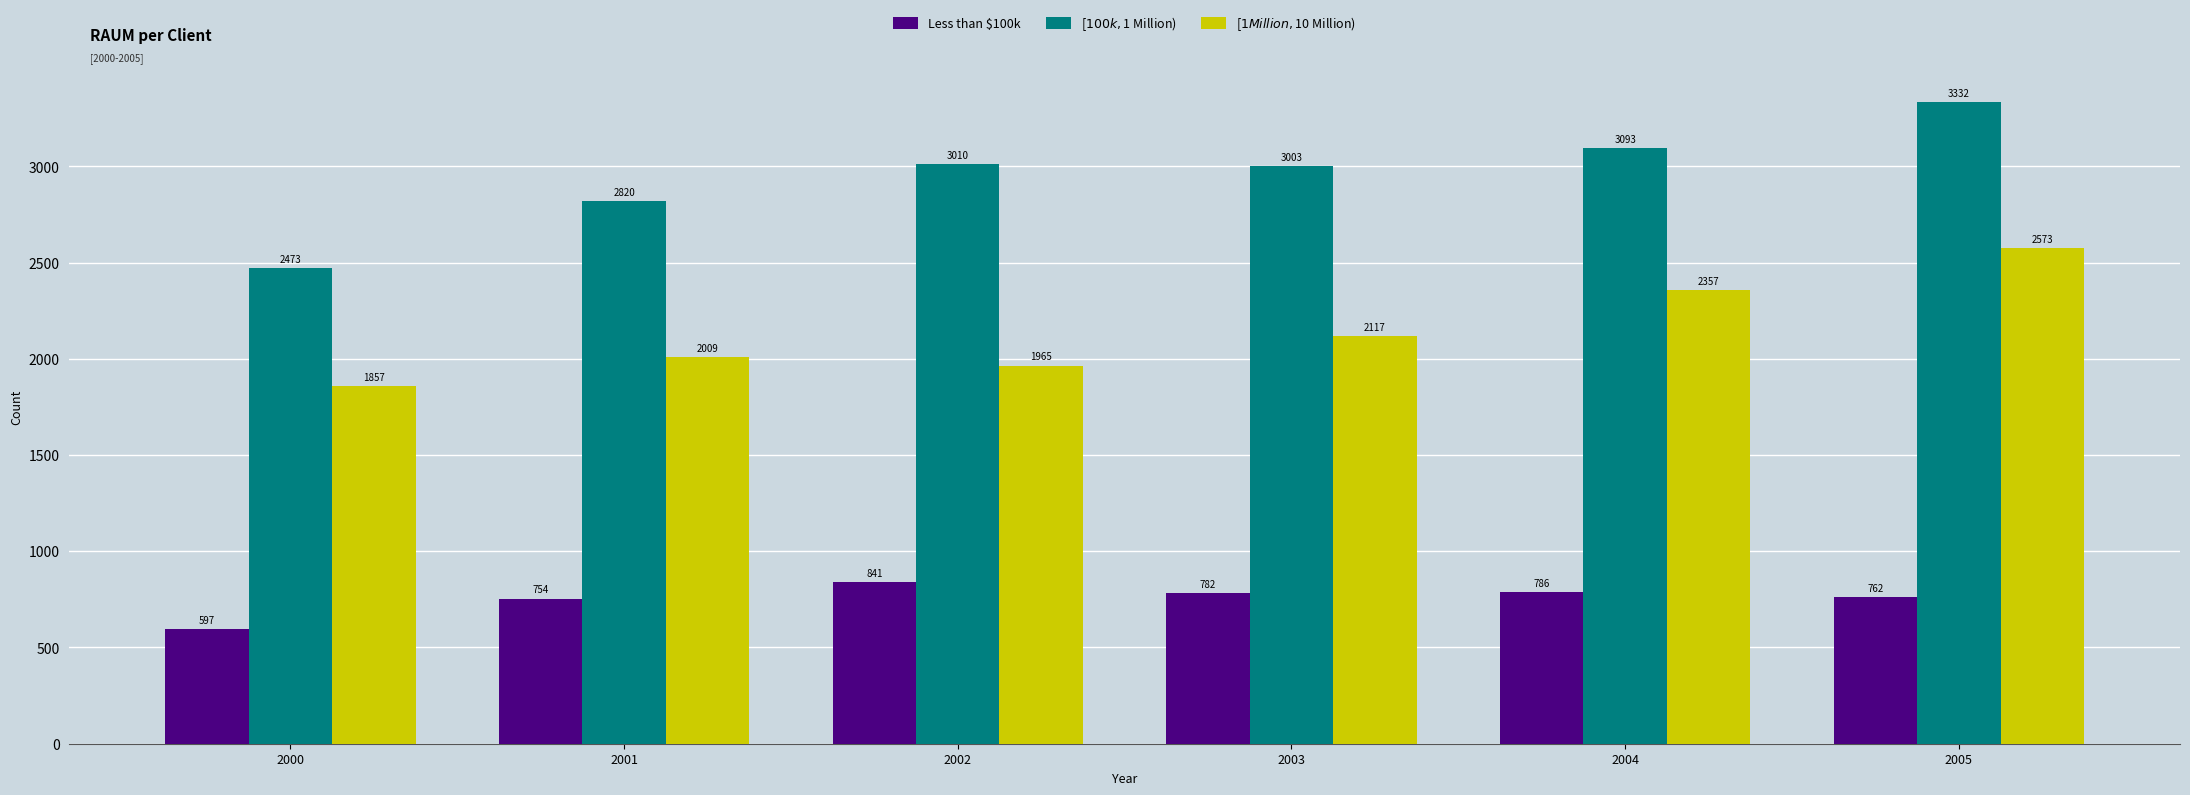

What is the minimum value for [$1 Million,$10 Million)?

1857